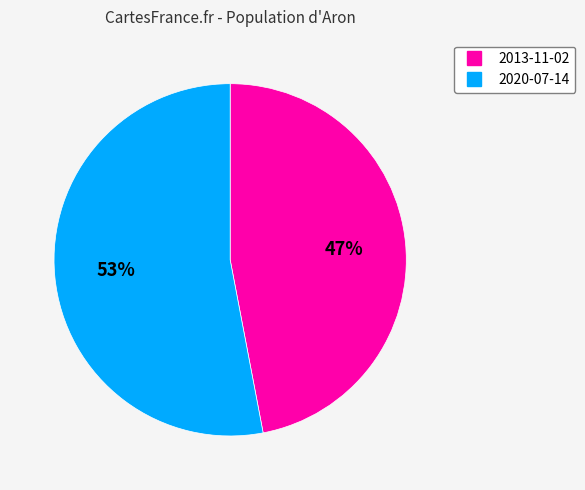

To the nearest percent, what is the combined percentage of 2013-11-02 and 2020-07-14?

100%